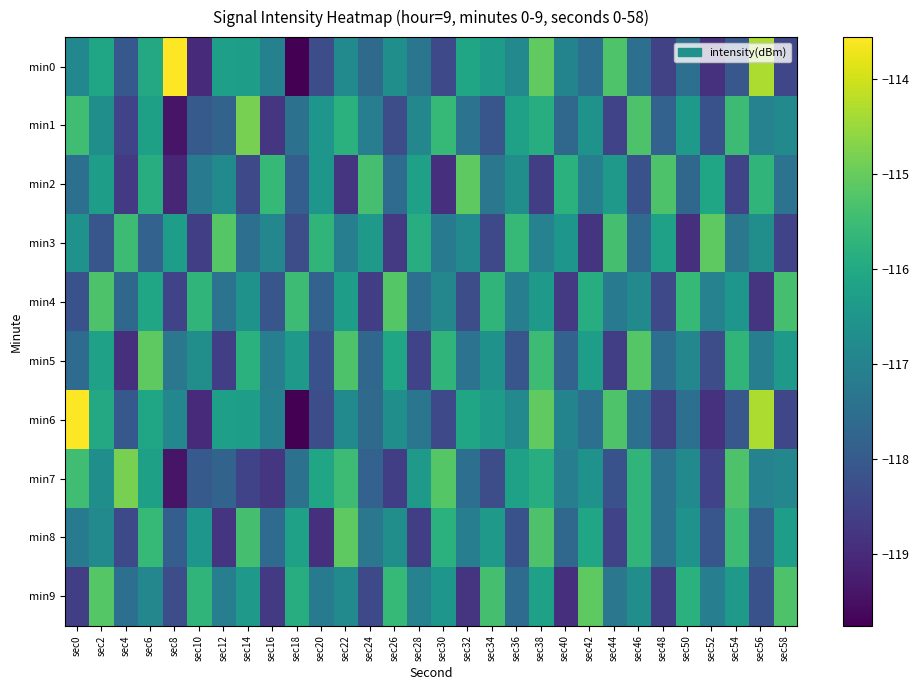

What is the spread (max minus min) of values at sec32?

3.7